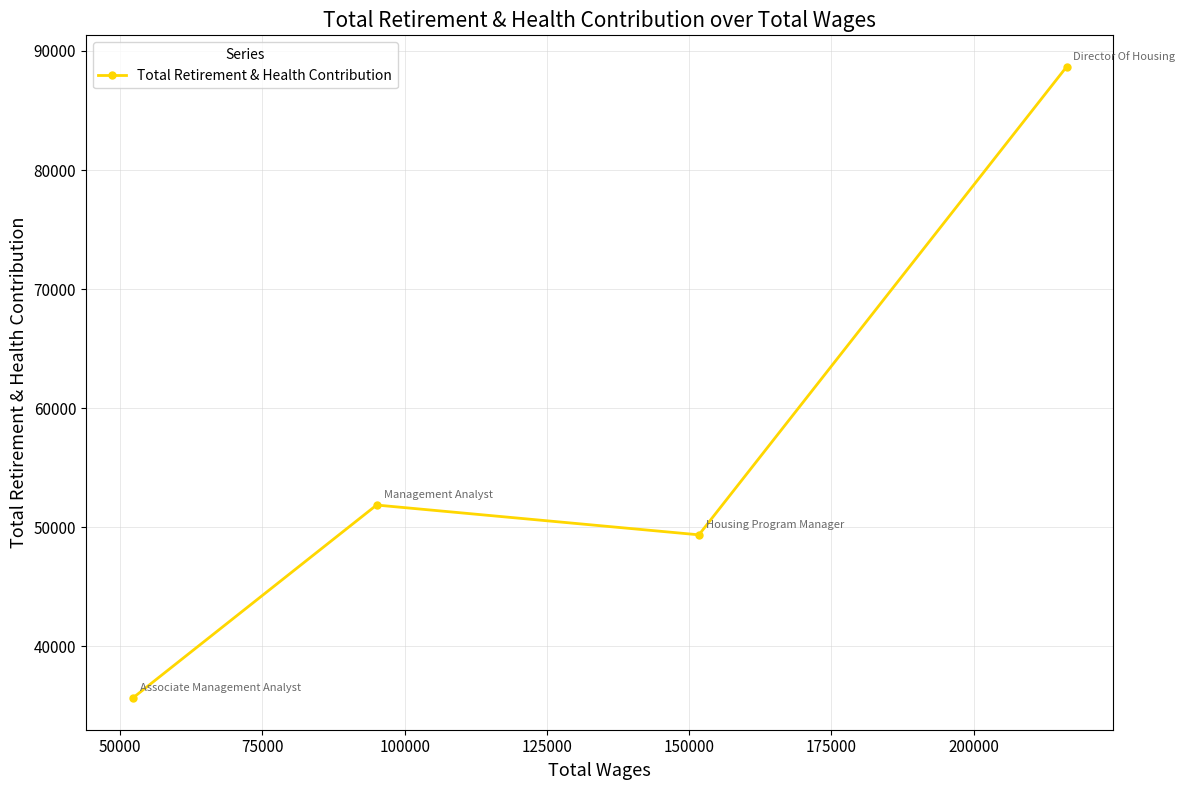

Reading left to right, transcribe all the data shown in this chart.

35624	51850	49347	88664